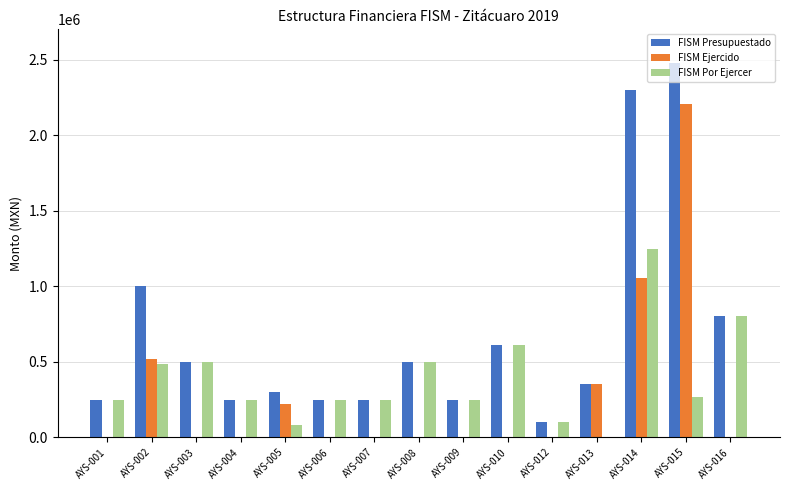

Which series changed the most between AYS-012 and AYS-014?

FISM Presupuestado